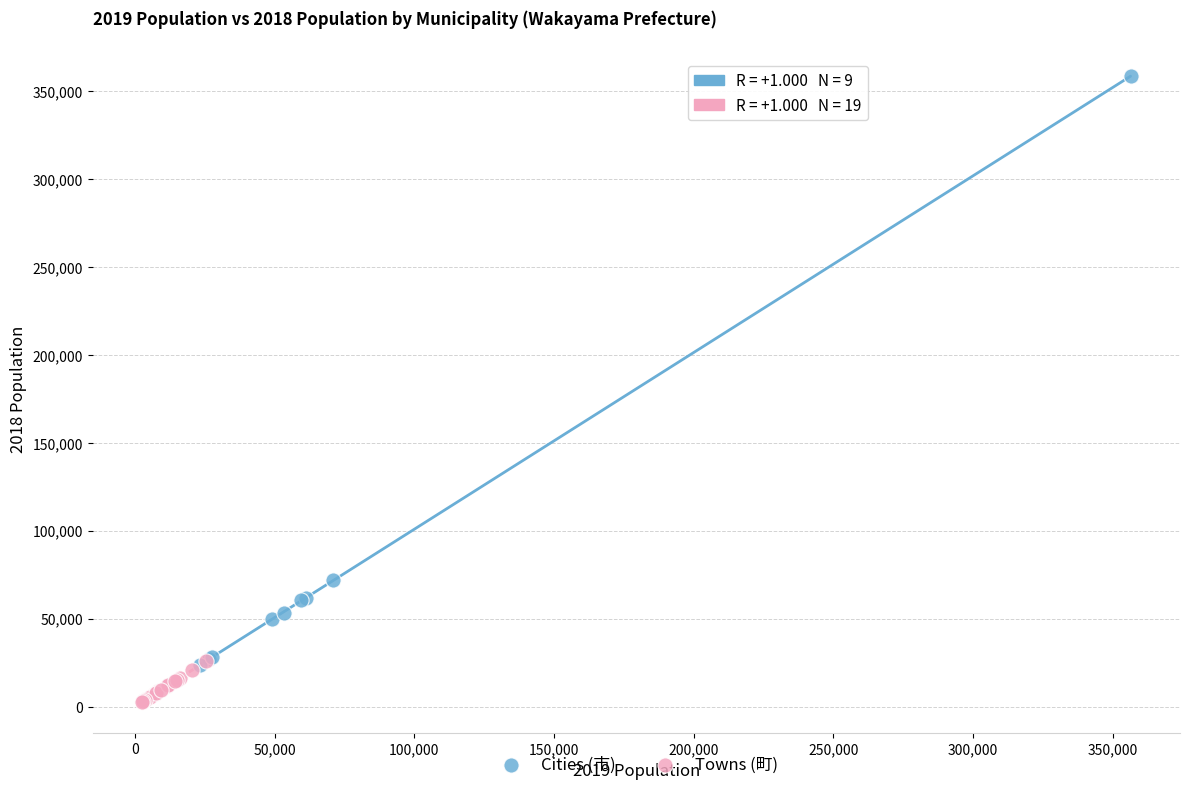

Which series reaches the maximum Y coordinate?

Cities (市)